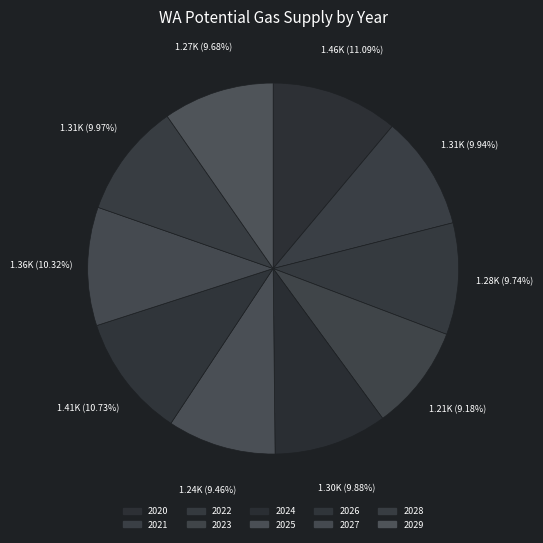

How many slices are in this pie chart?

10